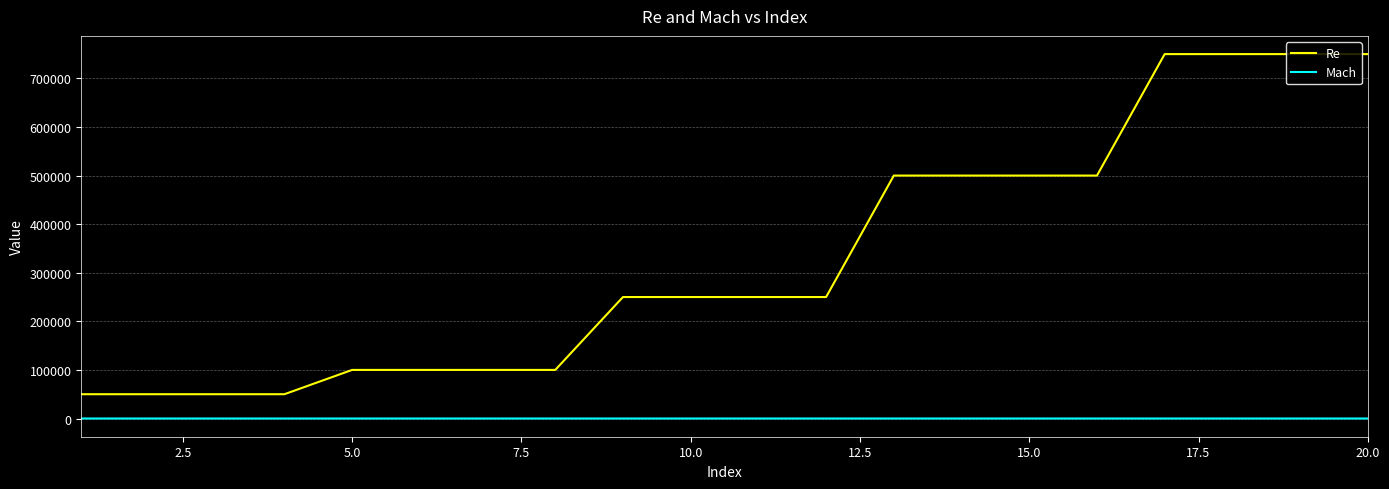

List the series in order of their peak value, lowest first.

Mach, Re